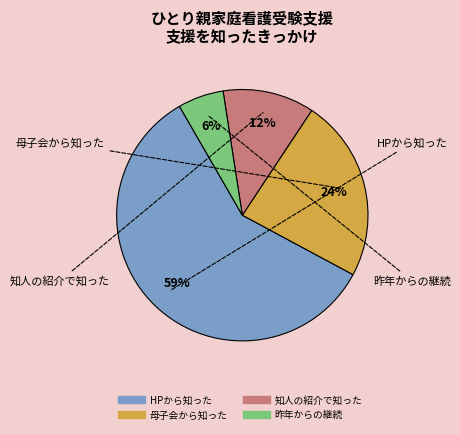

Which category accounts for the majority?

HPから知った